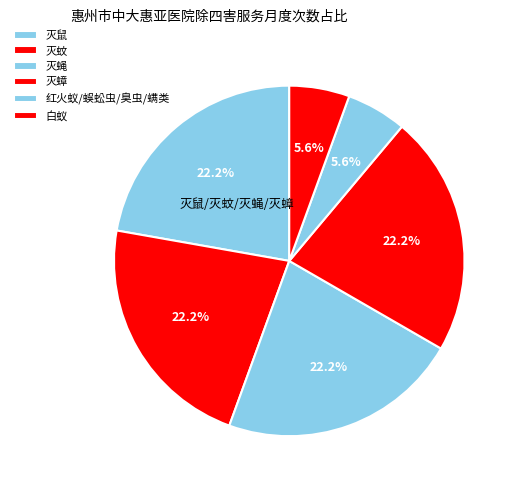

How many segments does this pie chart have?

6